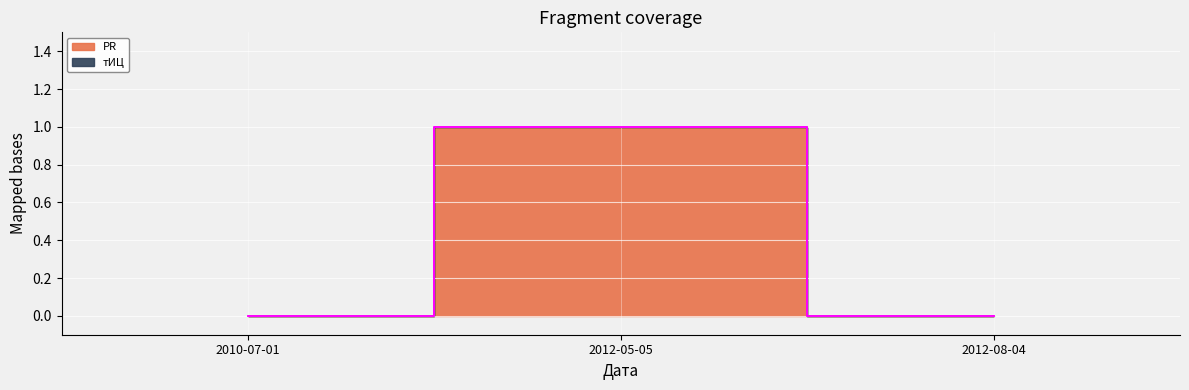

What is the sum of all values?

1